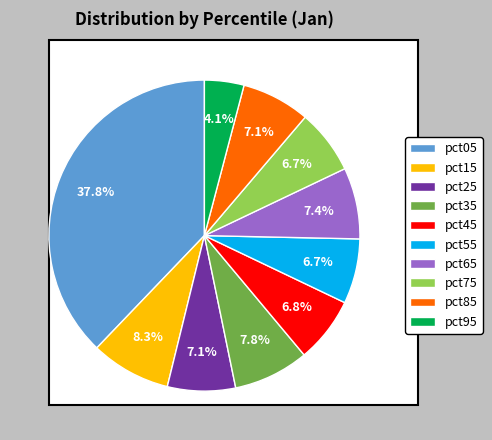

True or false: pct95 accounts for 13% of the total.

False